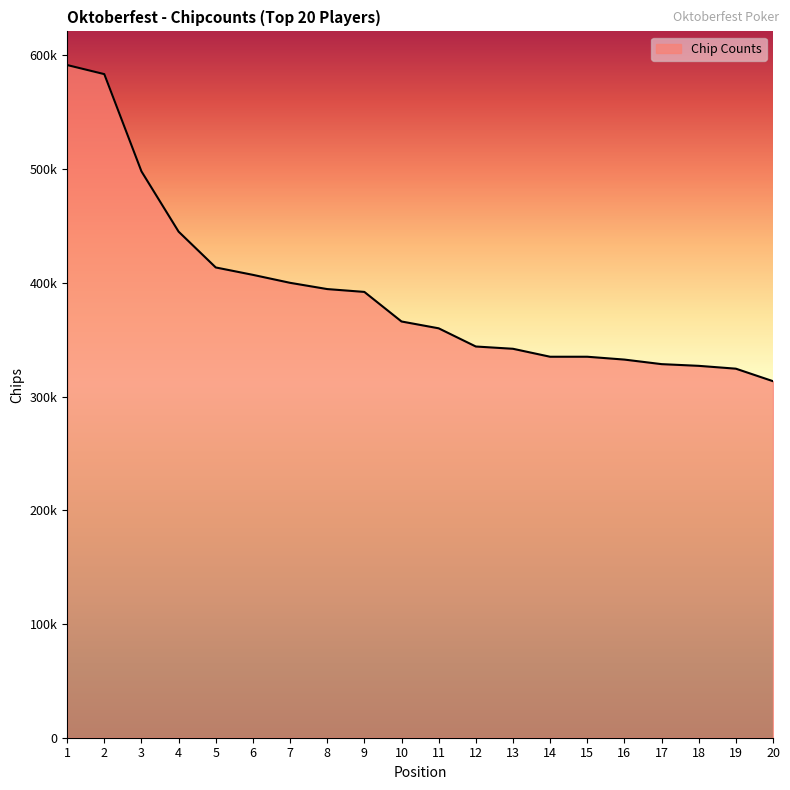

Does the chart display data point markers on the line(s)?

No